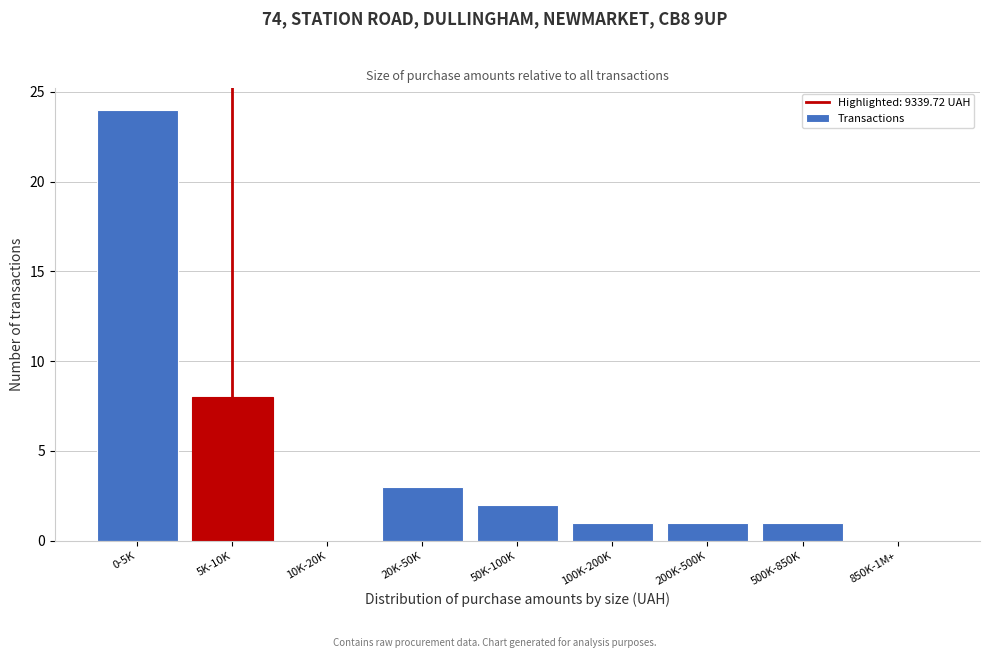

Reading left to right, transcribe all the data shown in this chart.

0-5K=24	5K-10K=8	10K-20K=0	20K-50K=3	50K-100K=2	100K-200K=1	200K-500K=1	500K-850K=1	850K-1M+=0